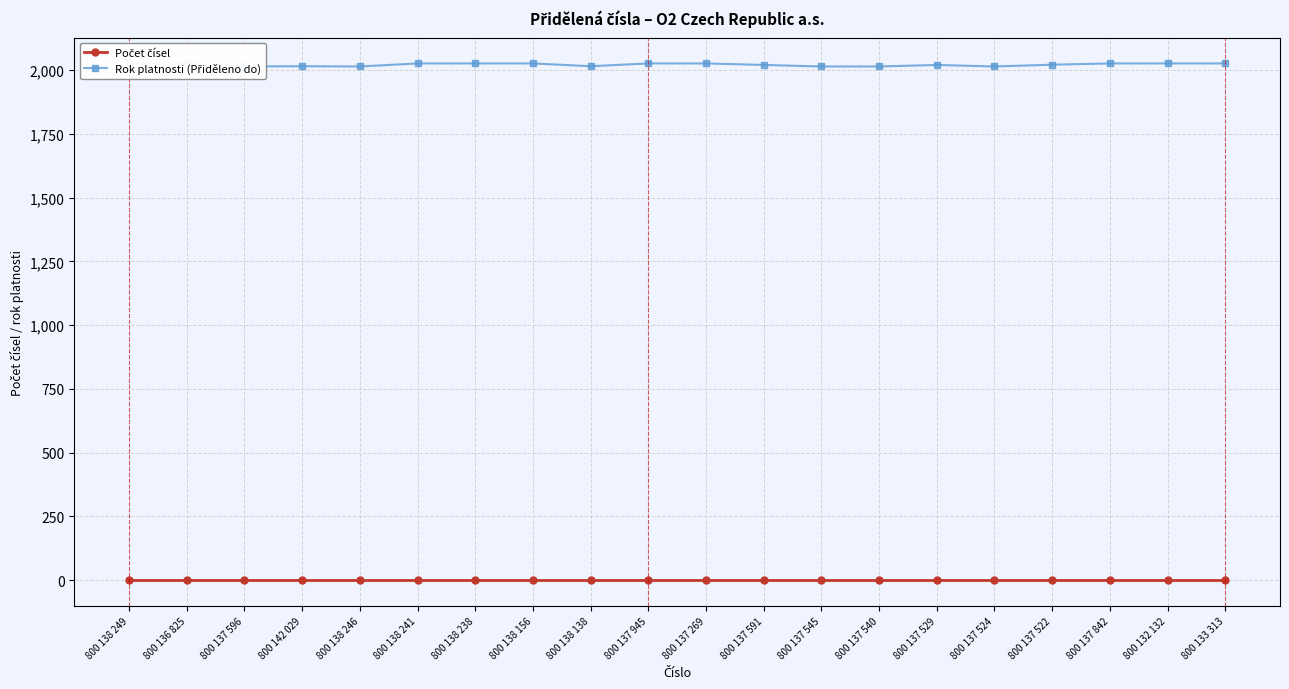

The value of Rok platnosti (Přiděleno do) at 800 137 529 is 2020. True or false?

True